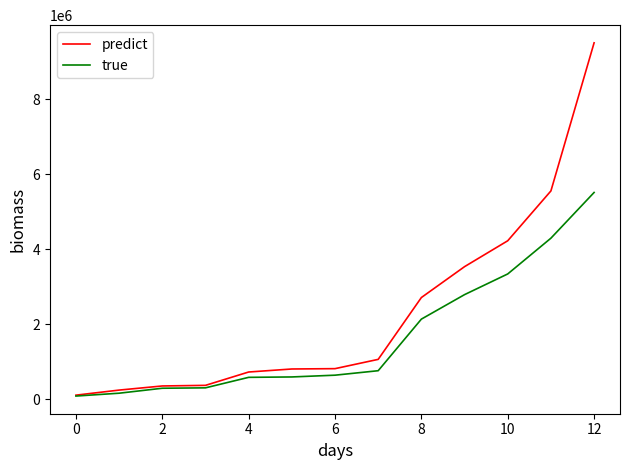

What is the minimum value shown in the chart?

81881.7